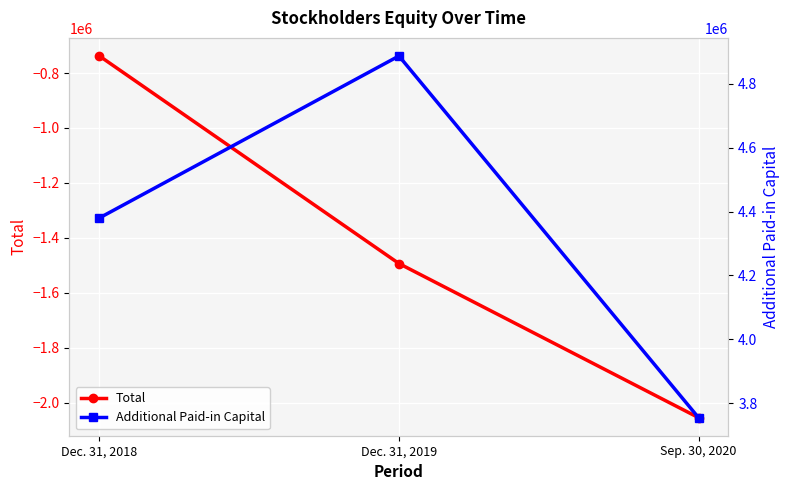

Where does the Total series first go above -1493826?

Dec. 31, 2018